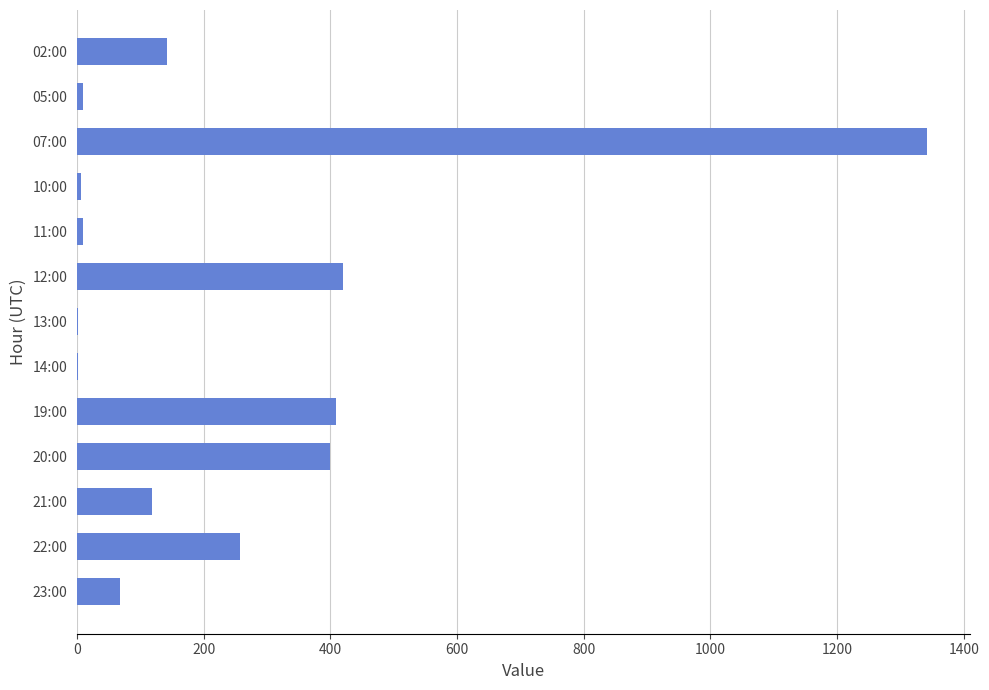

What is the maximum value shown in the chart?

1342